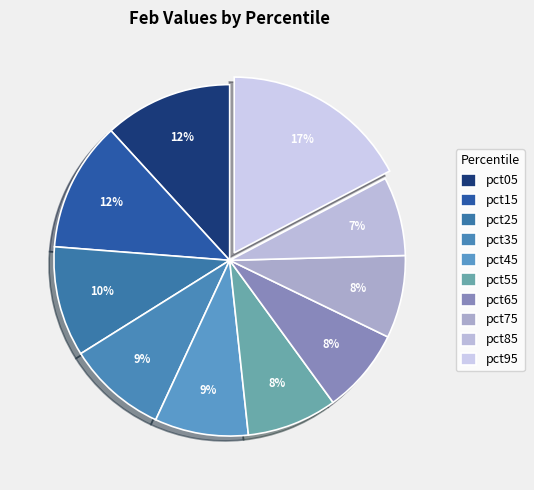

Does pct15 represent more than half of the total?

No